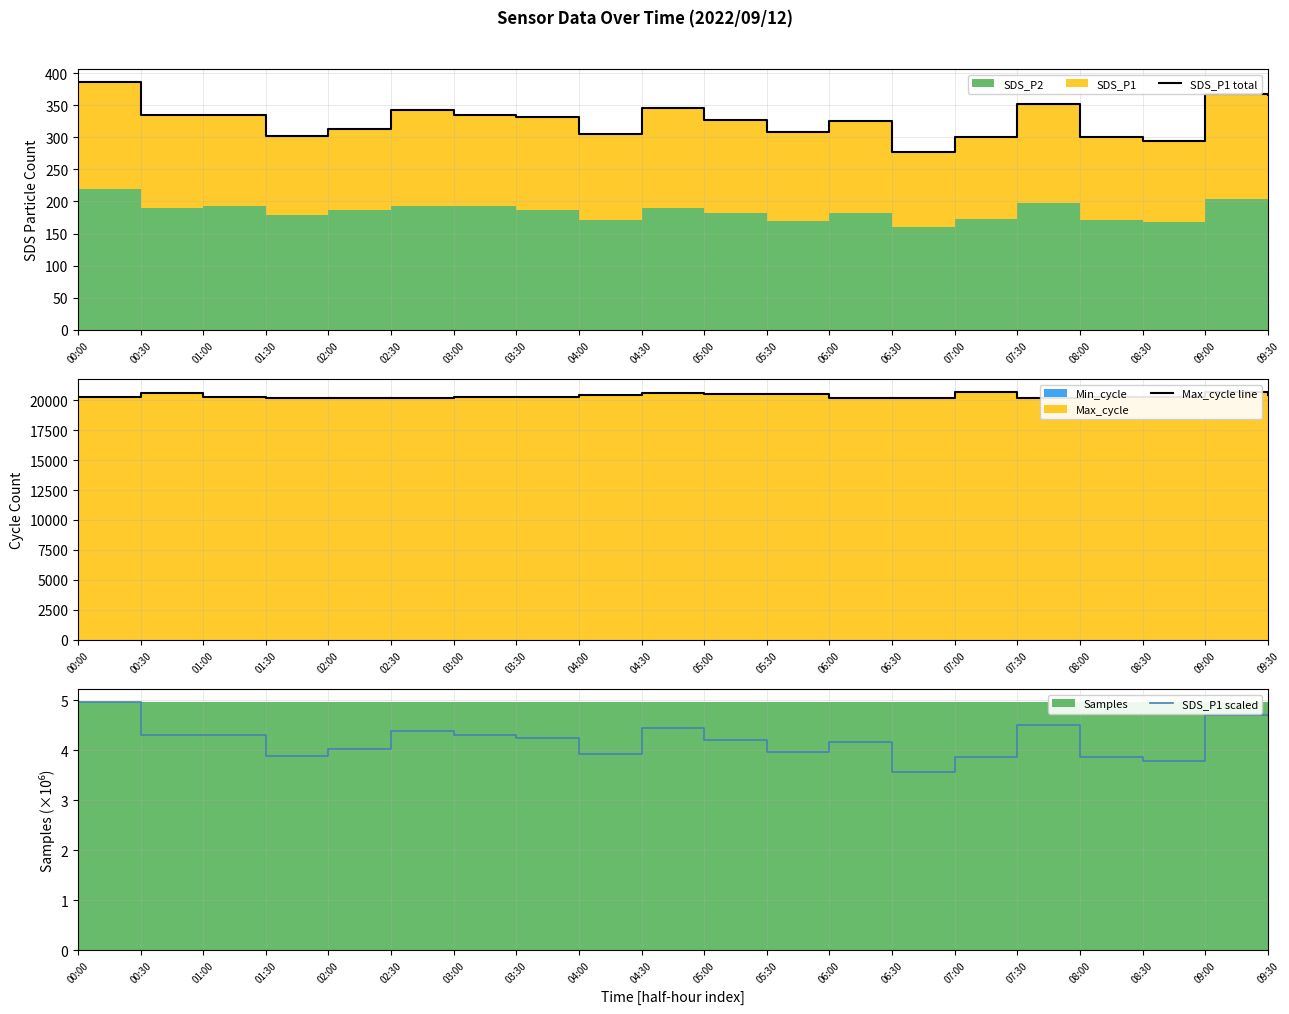

Rank the categories by SDS_P1 total value from highest to lowest.

00:00, 09:00, 09:30, 07:30, 04:30, 02:30, 01:00, 03:00, 00:30, 03:30, 05:00, 06:00, 02:00, 05:30, 04:00, 01:30, 08:00, 07:00, 08:30, 06:30